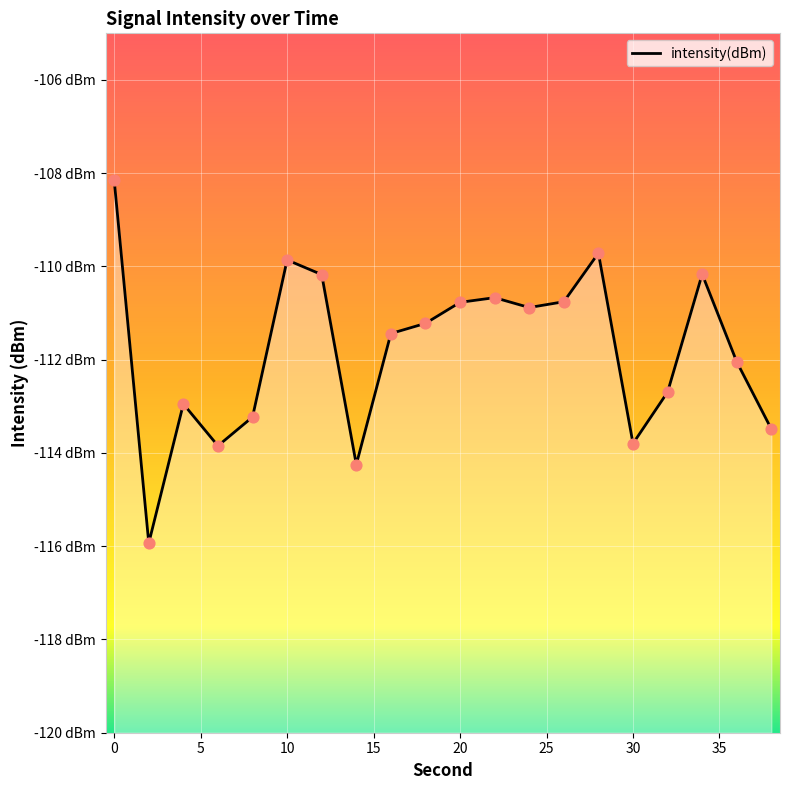

What is the change in value from 2 to 30?

+2.1